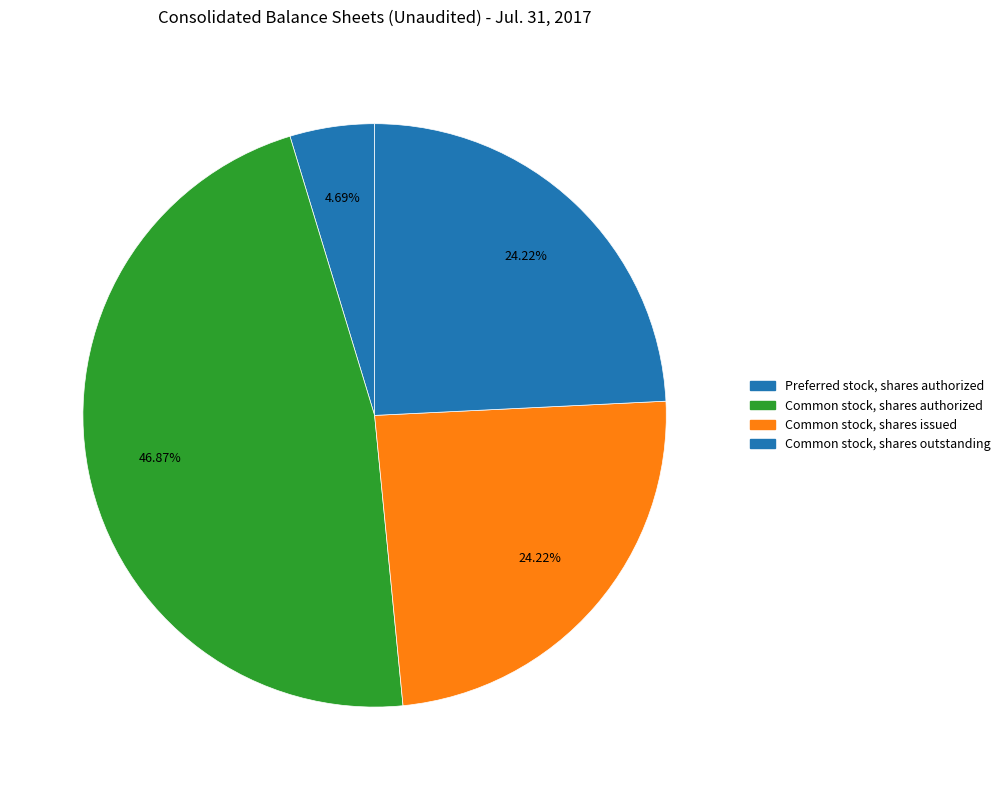

How many segments does this pie chart have?

4